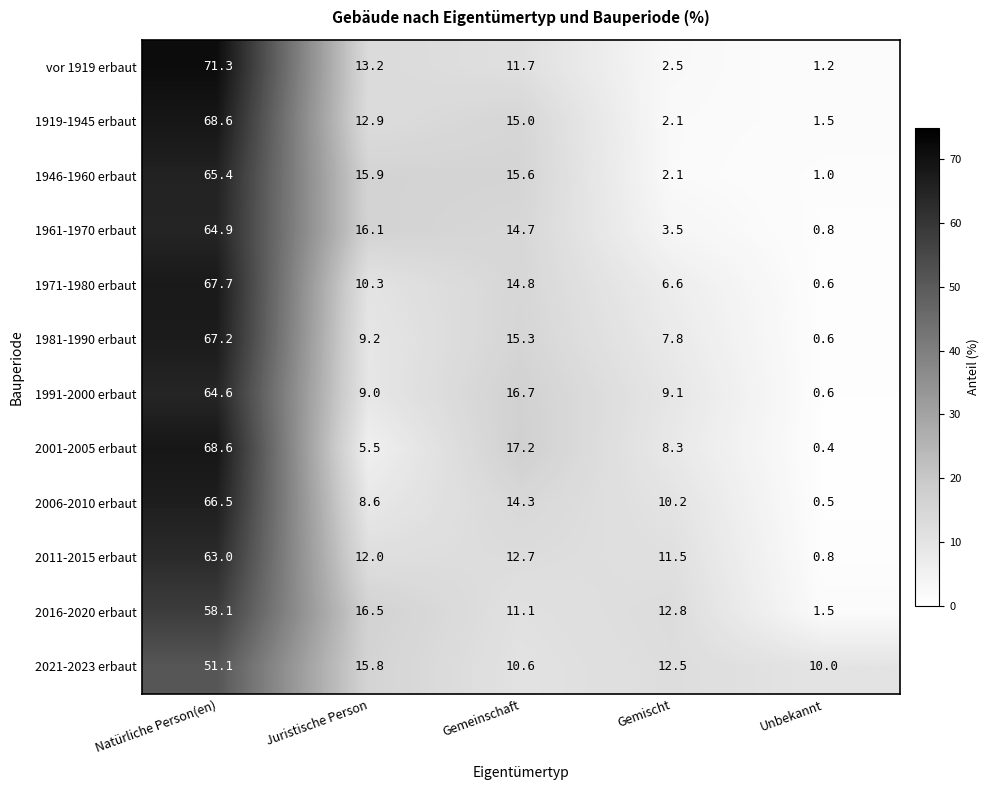

What is the difference between the 2001-2005 erbaut values at Gemischt and Juristische Person?

2.8